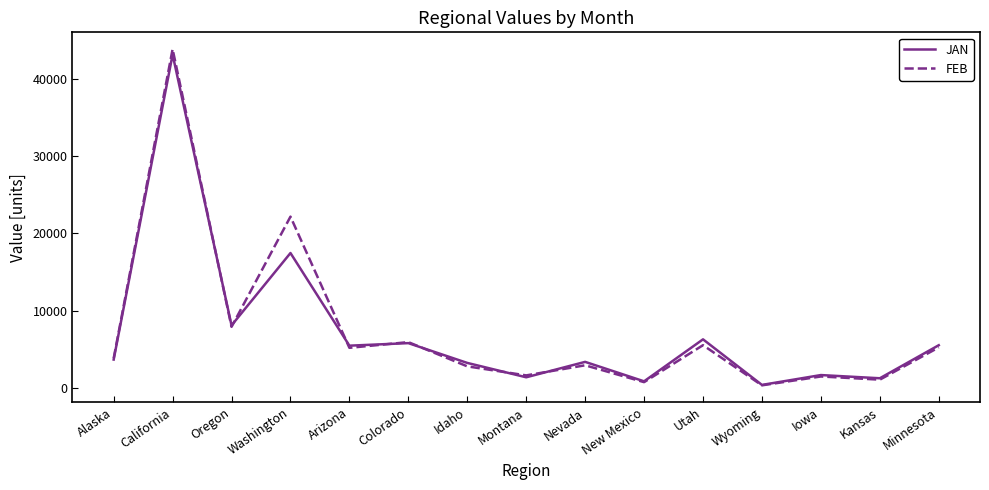

In JAN, how many points are lower than both neighbors (excluding endpoints)?

6